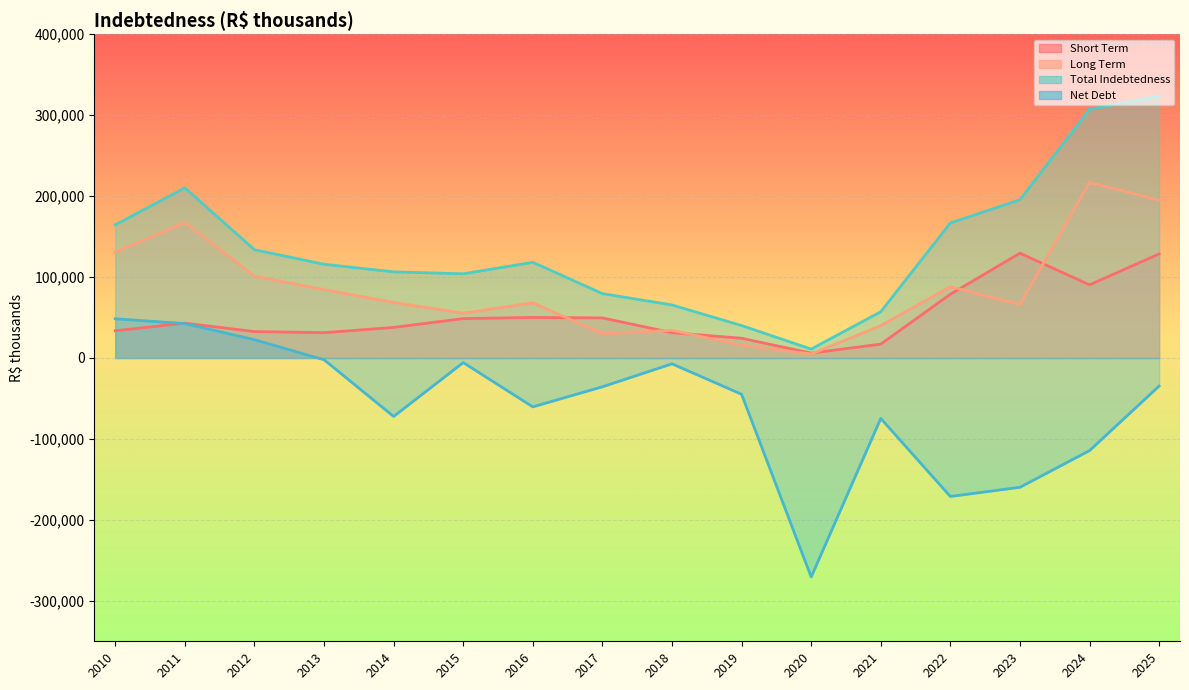

What is the maximum value shown in the chart?

323582